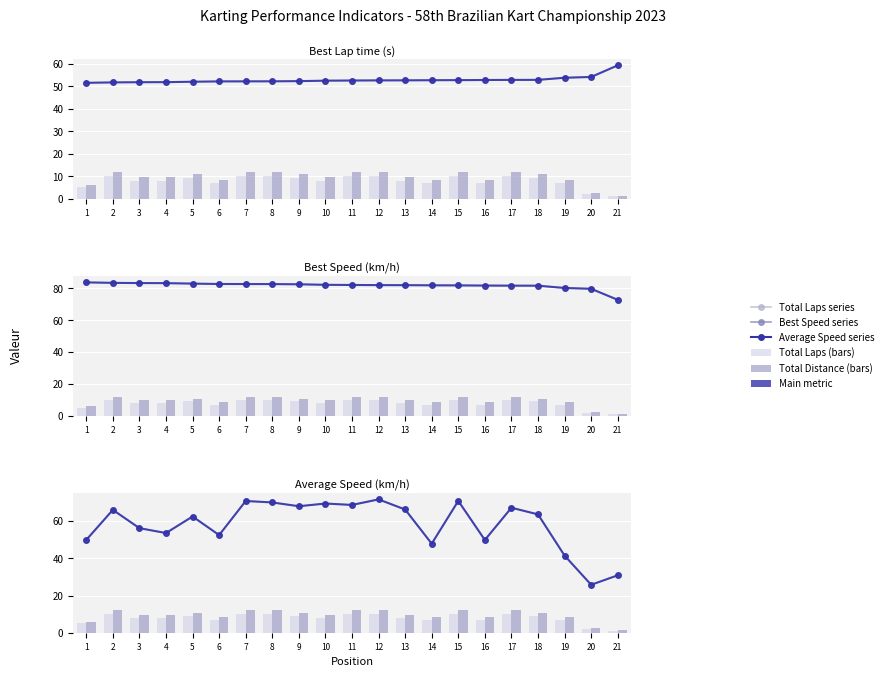

What is the difference between the maximum and minimum values in the Best Lap time (s) series?

7.8